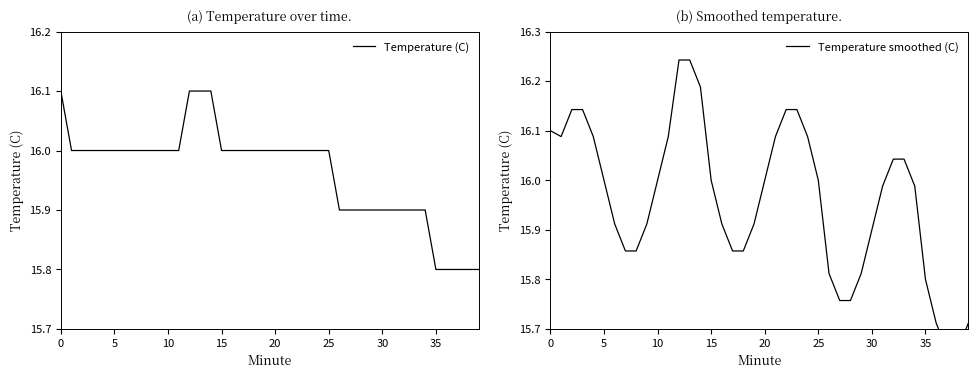

What are all the series names shown in the legend?

Temperature (C), Temperature smoothed (C)